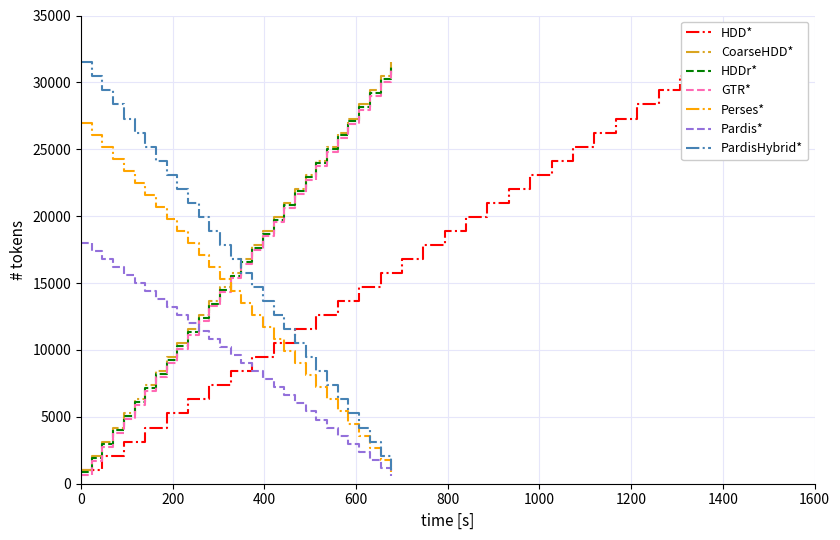

What is the lowest value of the PardisHybrid* series?

1050